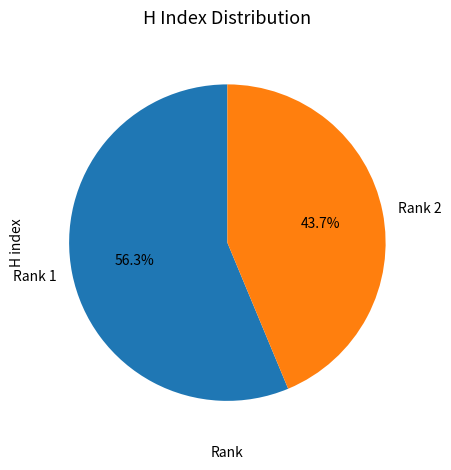

Is there a majority slice in this chart?

Yes